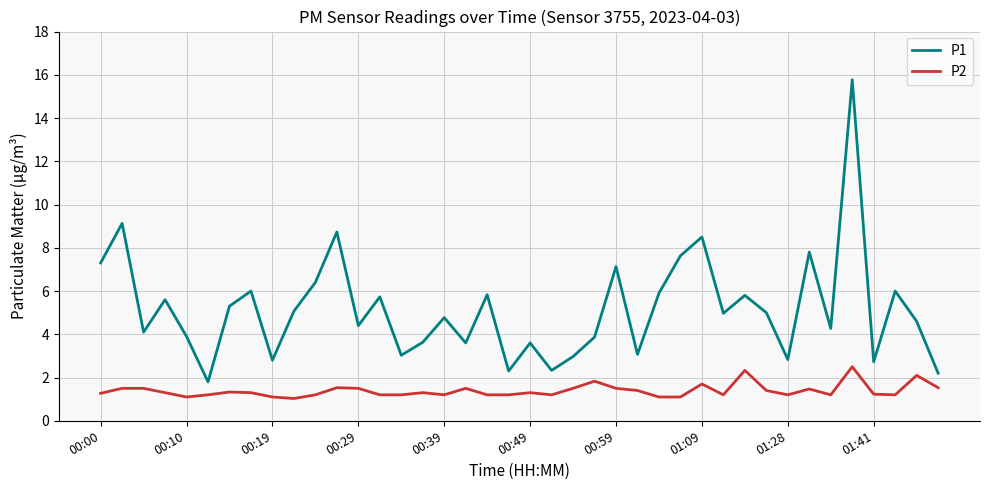

What is the smallest value displayed?

1.0